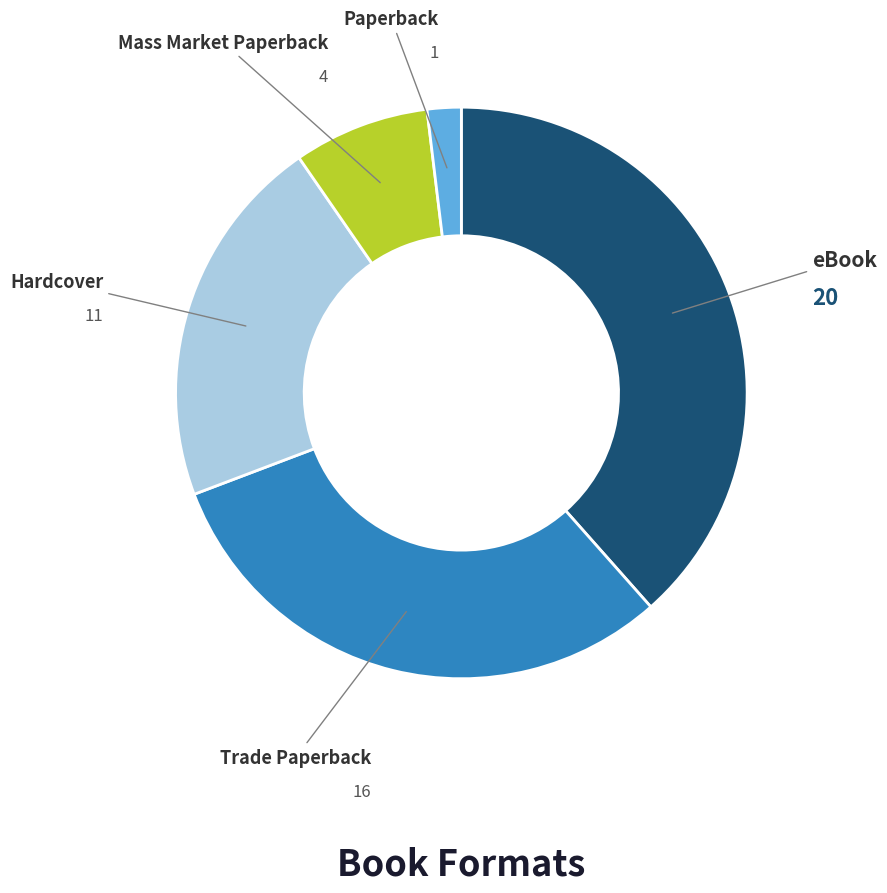

True or false: Mass Market Paperback accounts for 8% of the total.

True